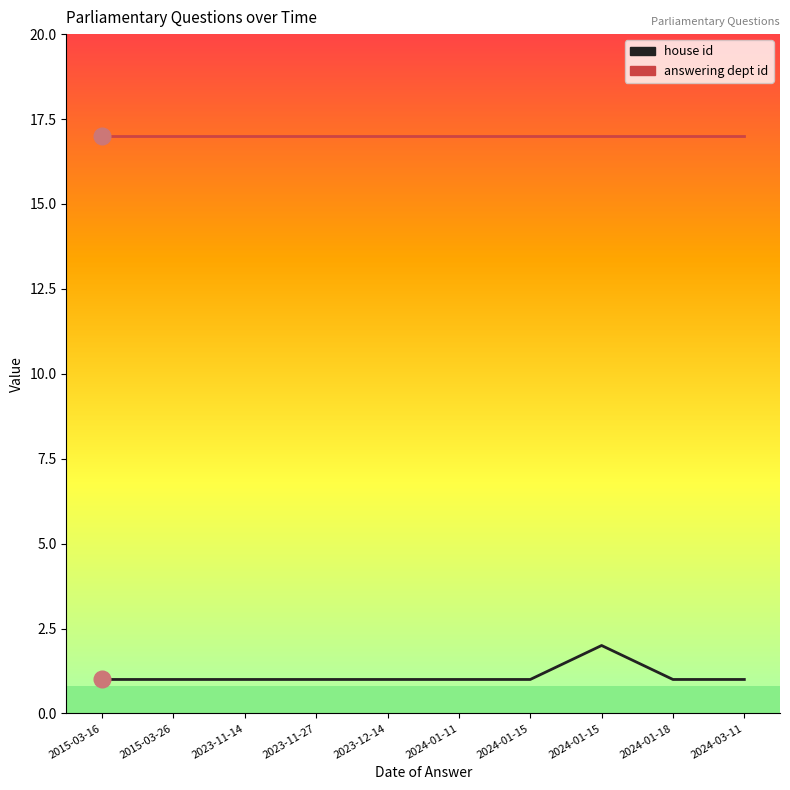

Rank the series at 2024-01-15 from lowest to highest value.

house id, answering dept id